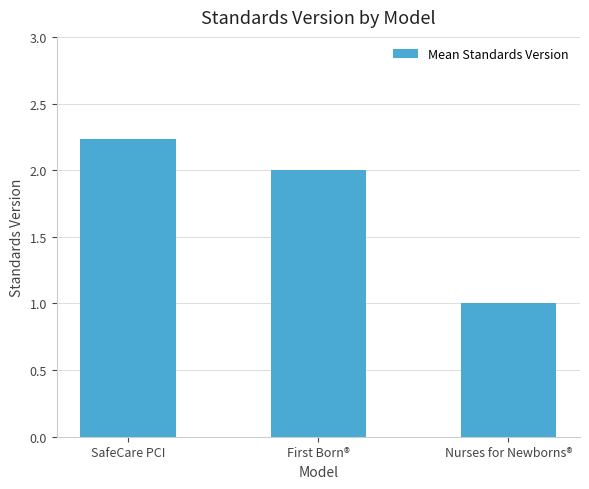

What is the change in value from SafeCare PCI to Nurses for Newborns®?

-1.2